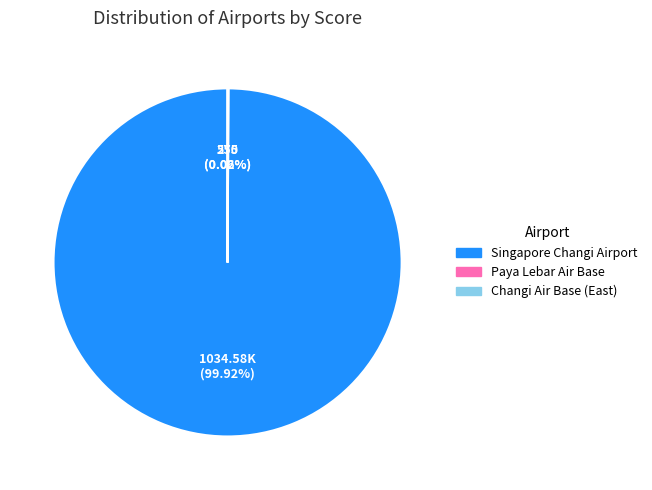

Which slice is the largest?

Singapore Changi Airport